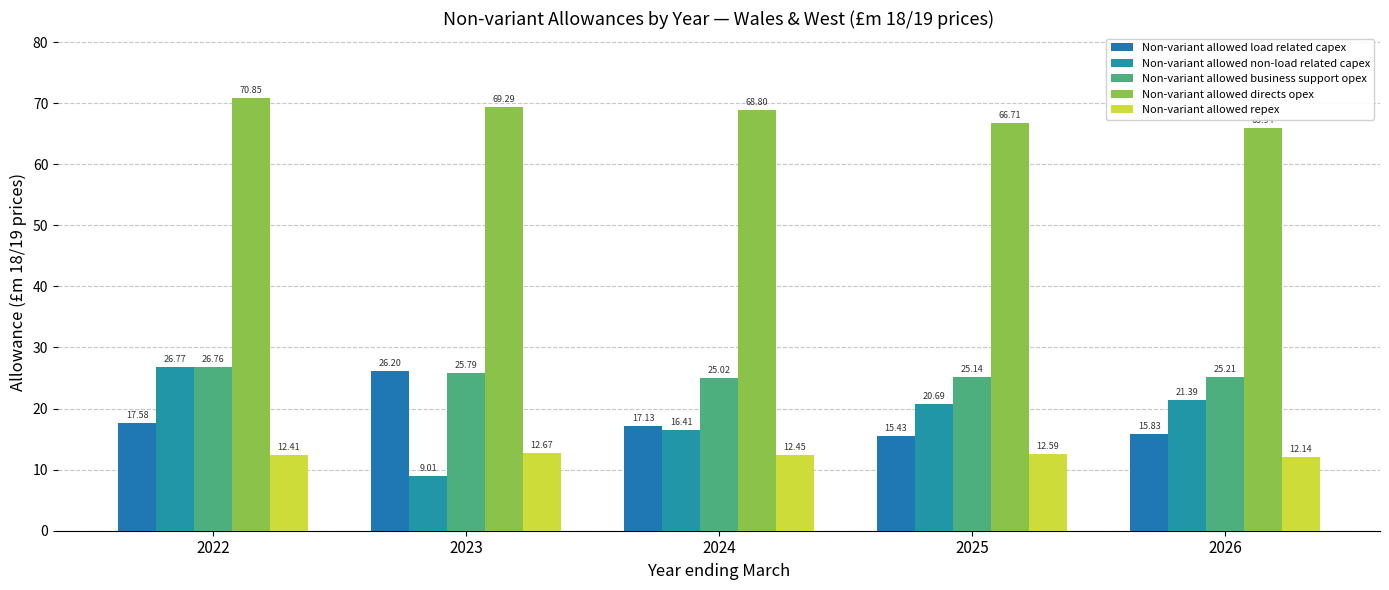

Reading left to right, list all the values displayed in this chart.

Non-variant allowed load related capex: 17.6	26.2	17.1	15.4	15.8
Non-variant allowed non-load related capex: 26.8	9.0	16.4	20.7	21.4
Non-variant allowed business support opex: 26.8	25.8	25.0	25.1	25.2
Non-variant allowed directs opex: 70.8	69.3	68.8	66.7	65.9
Non-variant allowed repex: 12.4	12.7	12.4	12.6	12.1